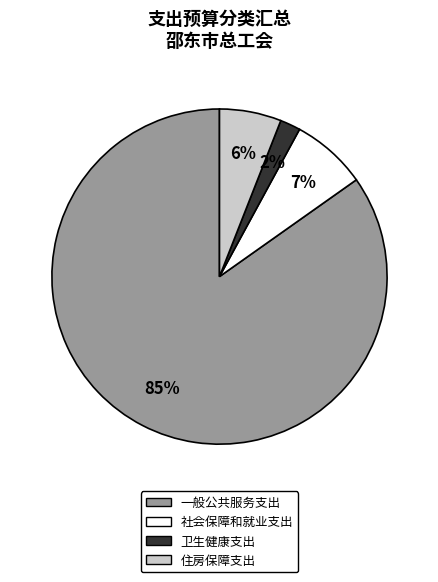

Which category has the smallest portion of the pie?

卫生健康支出